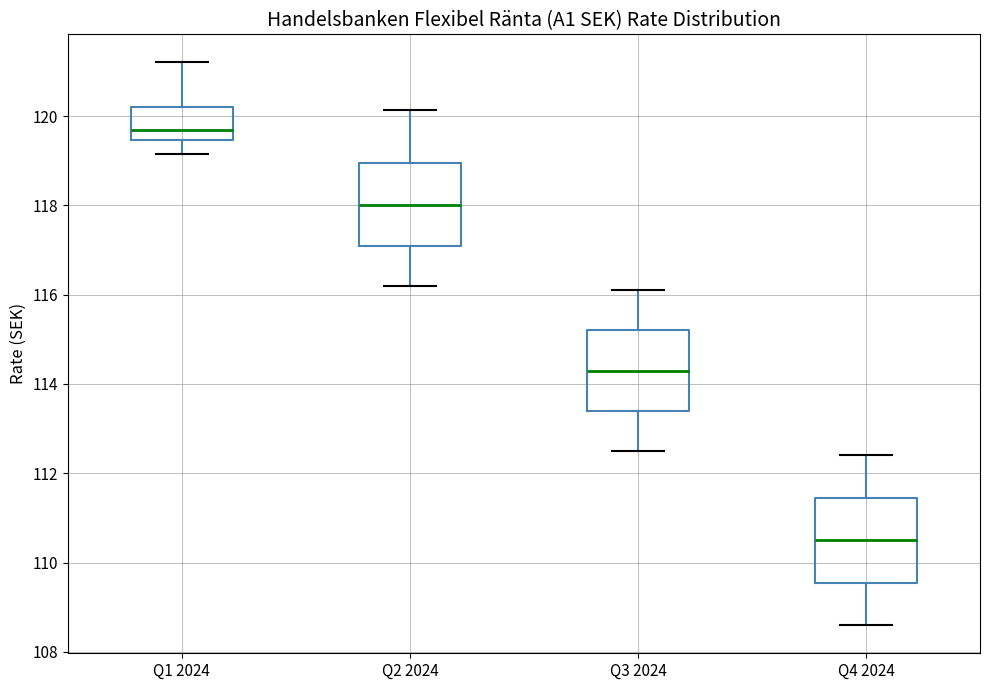

Which box's median line is the lowest?

Q4 2024